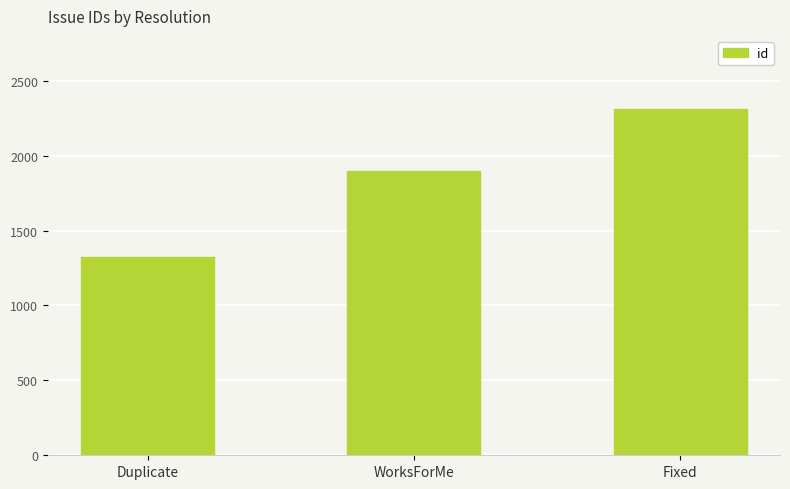

What is the label of the 1st bar from the right?

Fixed